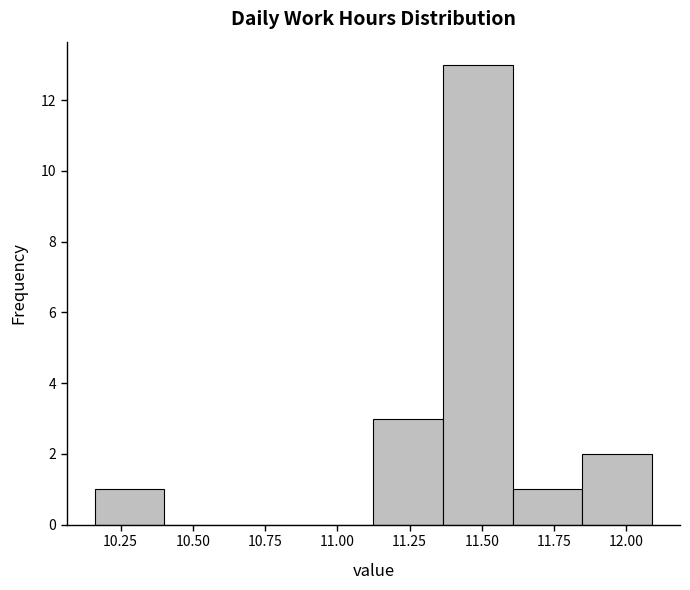

What is the height of the bar covering 10.15 to 10.40 on the x-axis? Neither the bar edges nor the heights are printed on the chart, so give them approximately, as read against the axes.

1